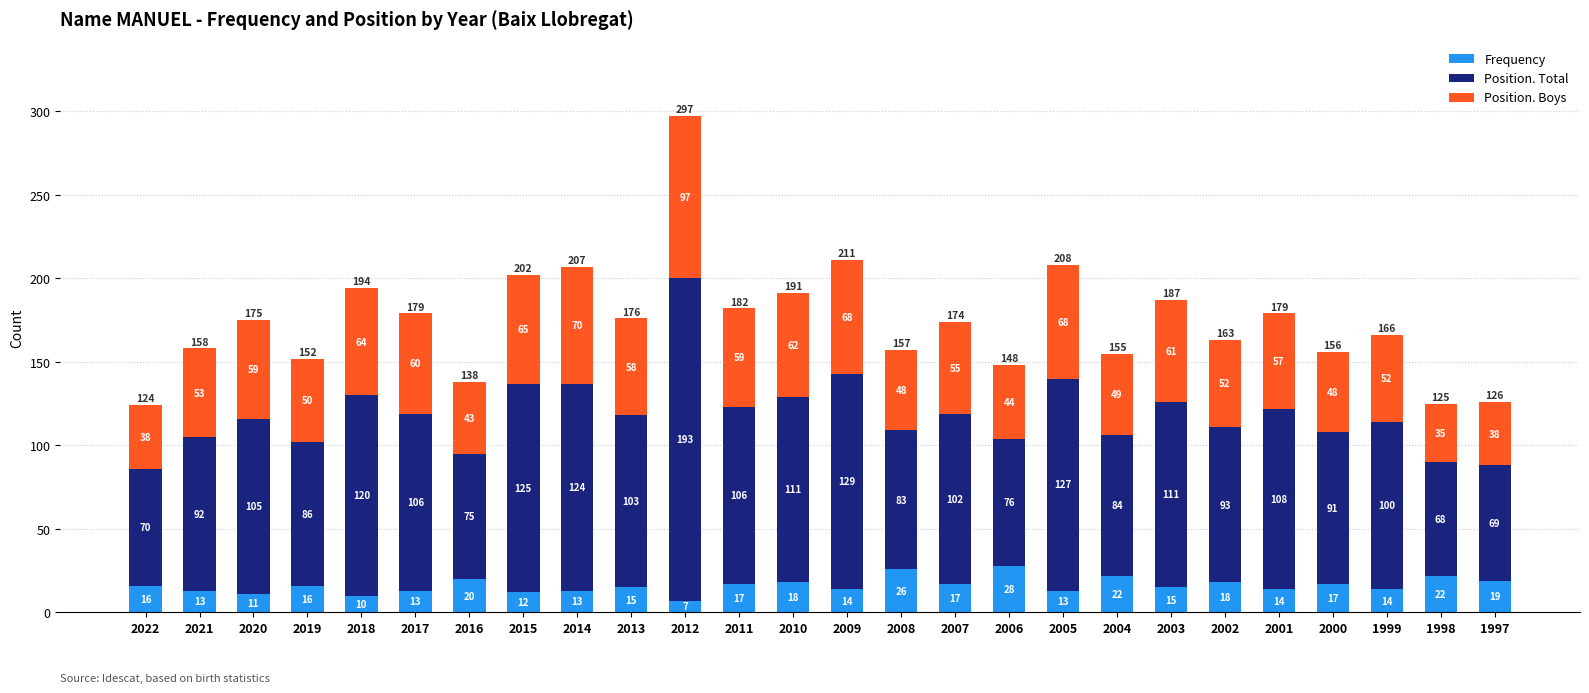

What is the total value across all series at 2017?

179